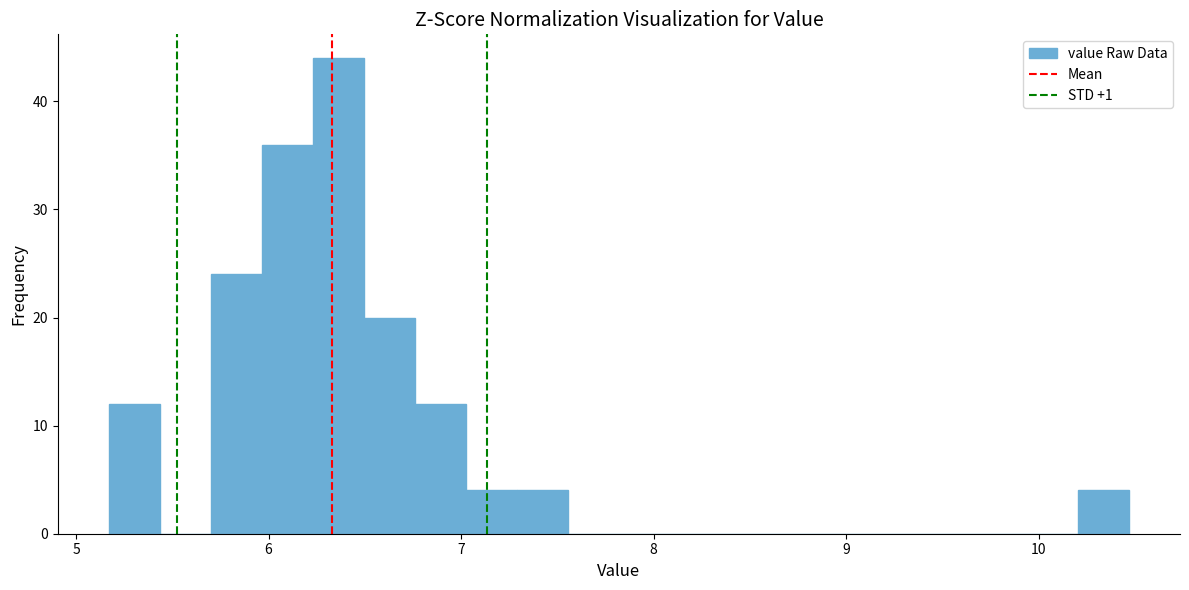

Around what value on the x-axis is the tallest bar? Give the approximate position of its centre, as read against the axis.

6.4